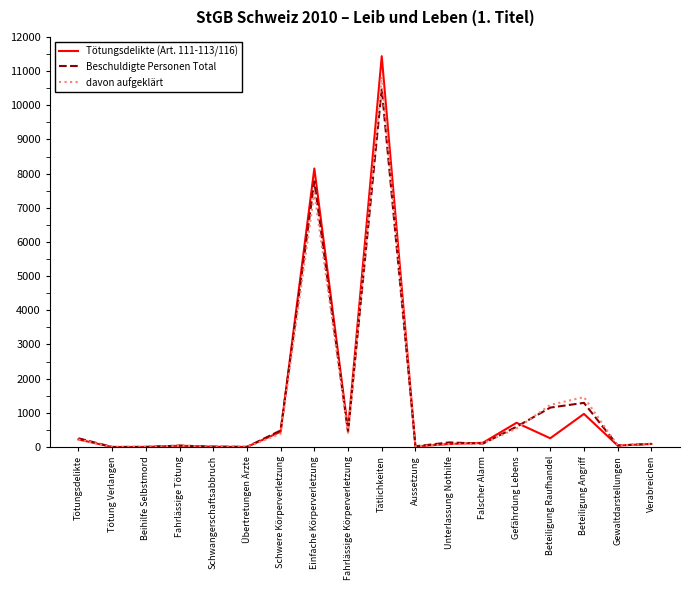

Is this an area chart (filled region under the line)?

No